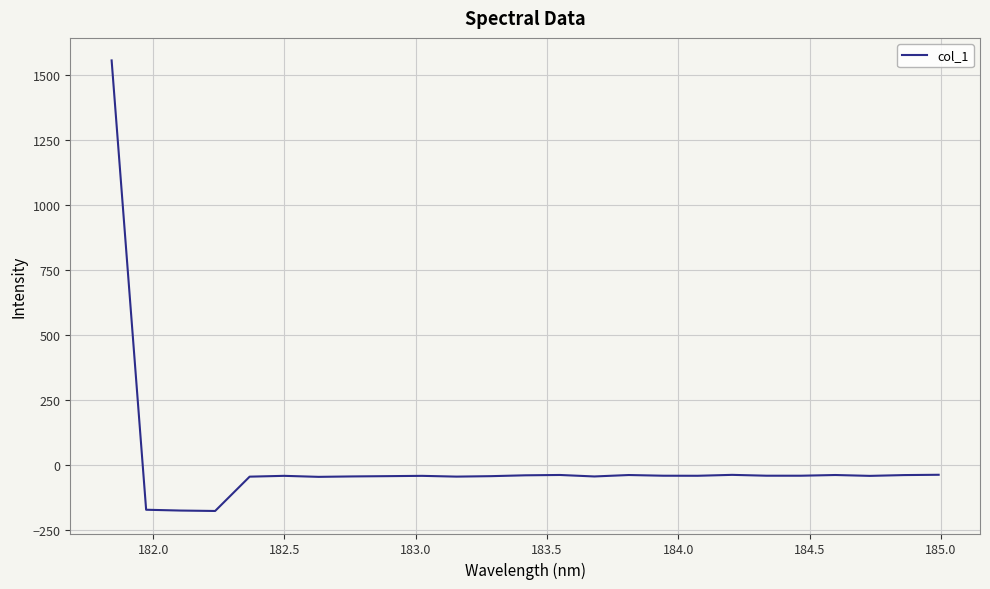

What is the smallest value displayed?

-176.7